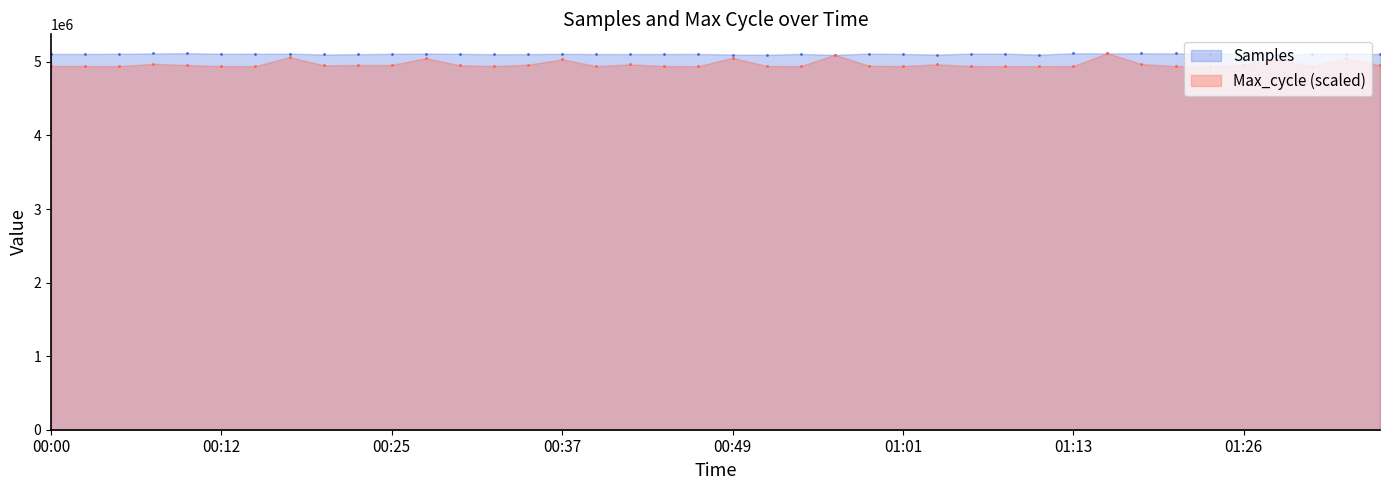

What is the total value across all series at 01:21?

10056216.0